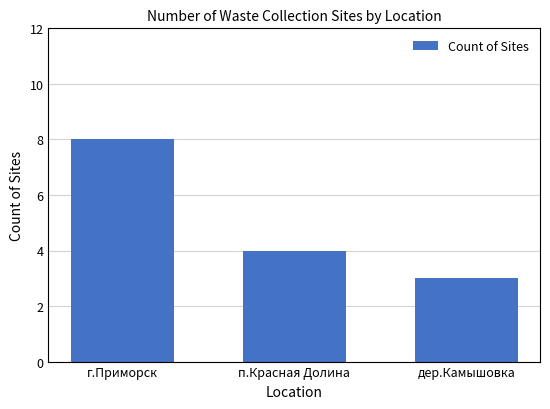

What is the minimum value shown in the chart?

3